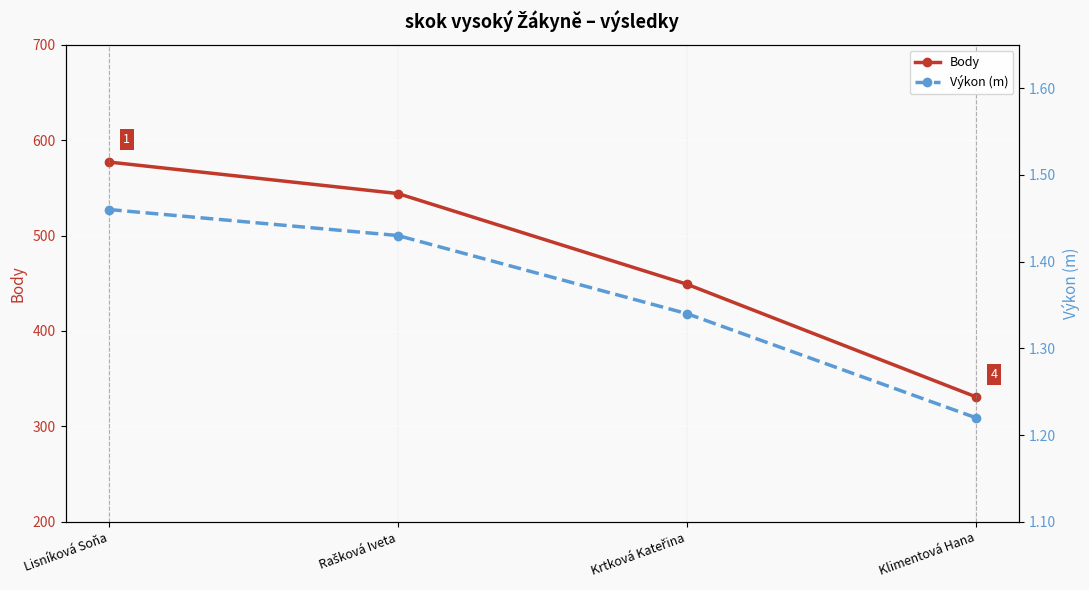

Count the Výkon (m) values in the range 1 to 2.

4